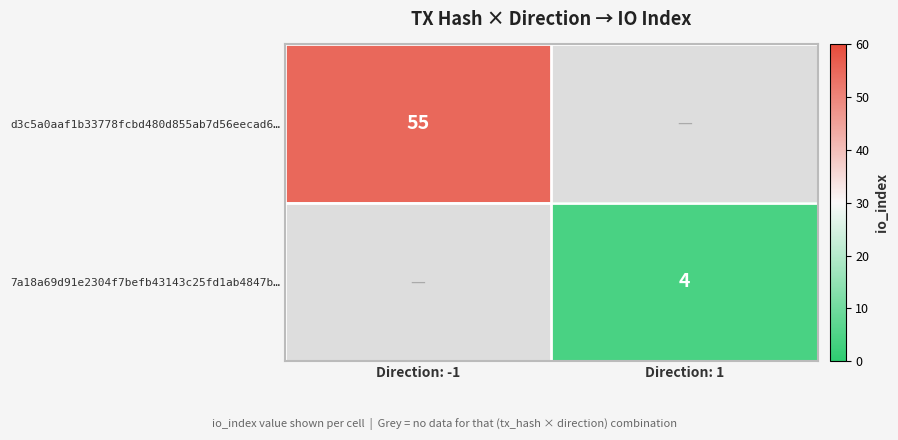

The value of 7a18a69d91e2304f7befb43143c25fd1ab4847b… at Direction: 1 is 2.6. True or false?

False